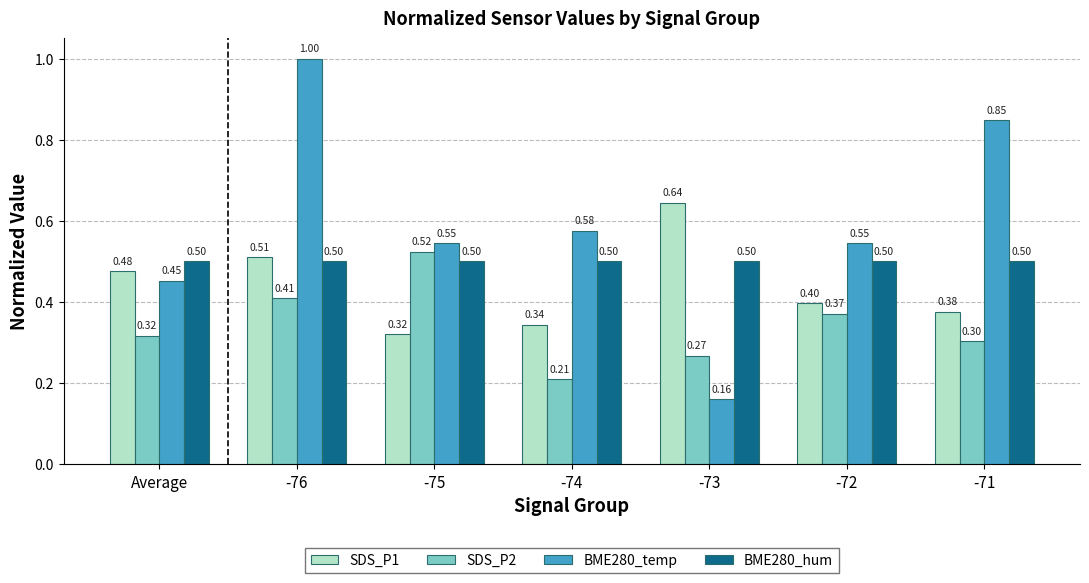

List the series in order of their overall mean, lowest first.

SDS_P2, SDS_P1, BME280_hum, BME280_temp